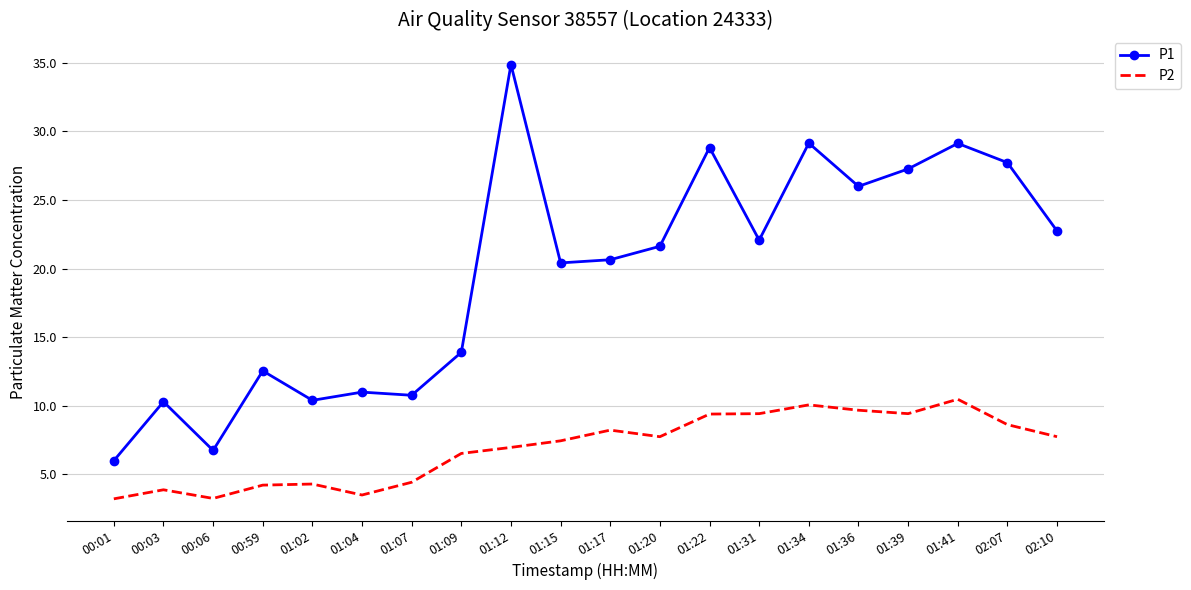

Is it true that P2 equals 6.6 at 00:03?

False